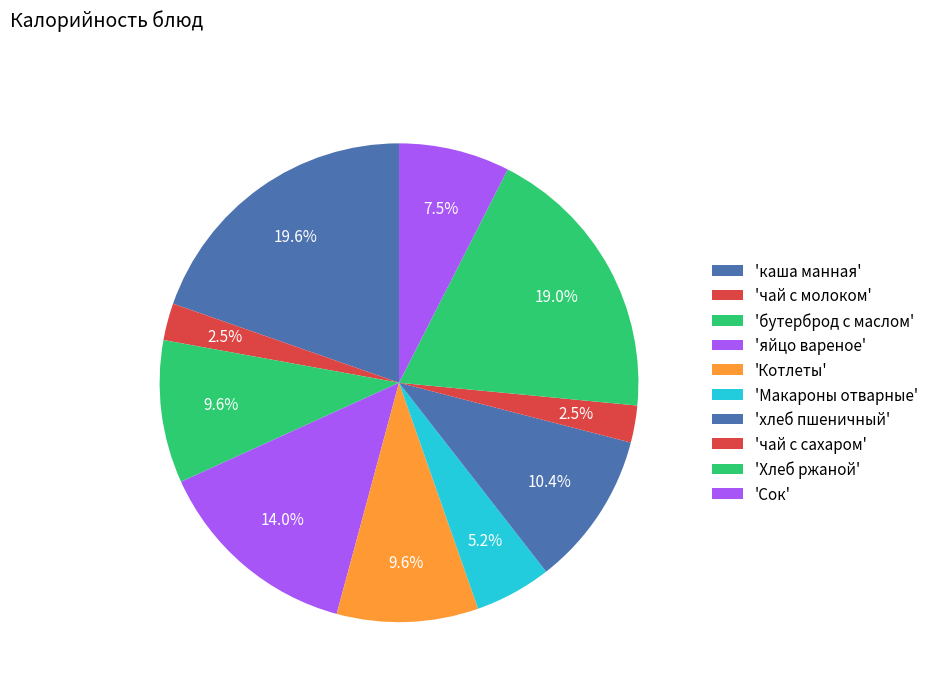

Count the number of slices in the pie.

10